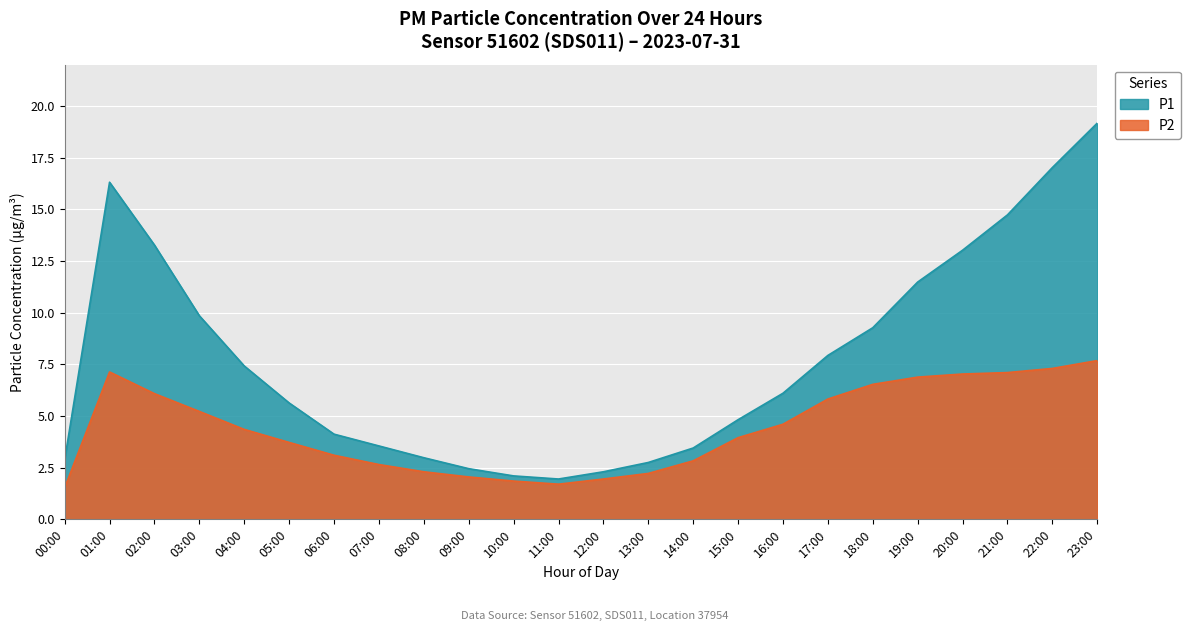

Rank the categories by P1 value from lowest to highest.

11:00, 10:00, 12:00, 09:00, 13:00, 00:00, 08:00, 14:00, 07:00, 06:00, 15:00, 05:00, 16:00, 04:00, 17:00, 18:00, 03:00, 19:00, 20:00, 02:00, 21:00, 01:00, 22:00, 23:00